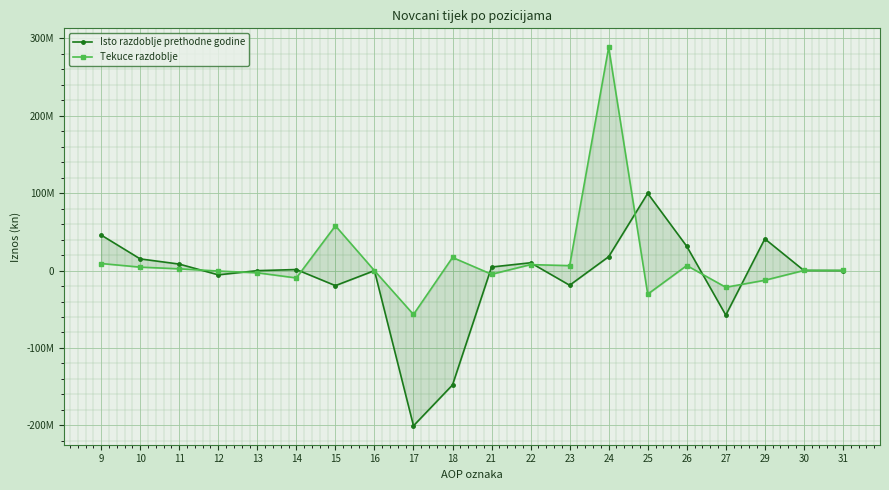

Reading right to left, what are all the values shown in this chart?

Isto razdoblje prethodne godine: 0	132980	41001139	-57590112	31360196	99804094	17913762	-18971931	10075386	4580135	-147795597	-200585612	-97037	-19478481	1333602	-115358	-5526807	8376639	15072062	45891641
Tekuce razdoblje: 141718	111518	-12530368	-21572842	6491488	-30509465	288539825	6364643	7687057	-4771987	16927812	-56754535	-76375	57876271	-9549501	-2908456	-590128	2222251	4419511	9113819